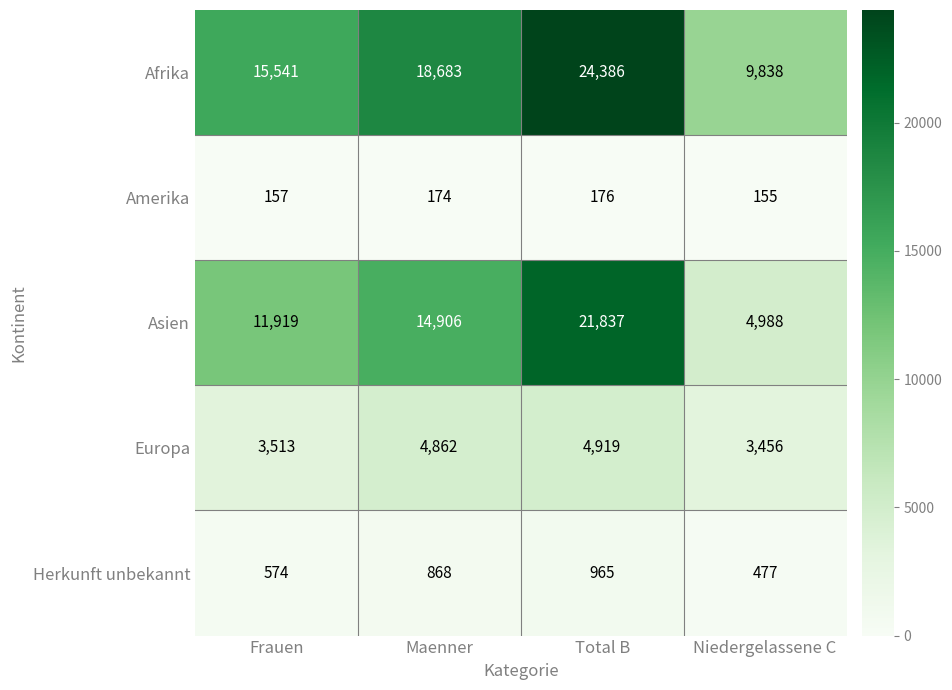

Rank the series at Maenner from lowest to highest value.

Amerika, Herkunft unbekannt, Europa, Asien, Afrika